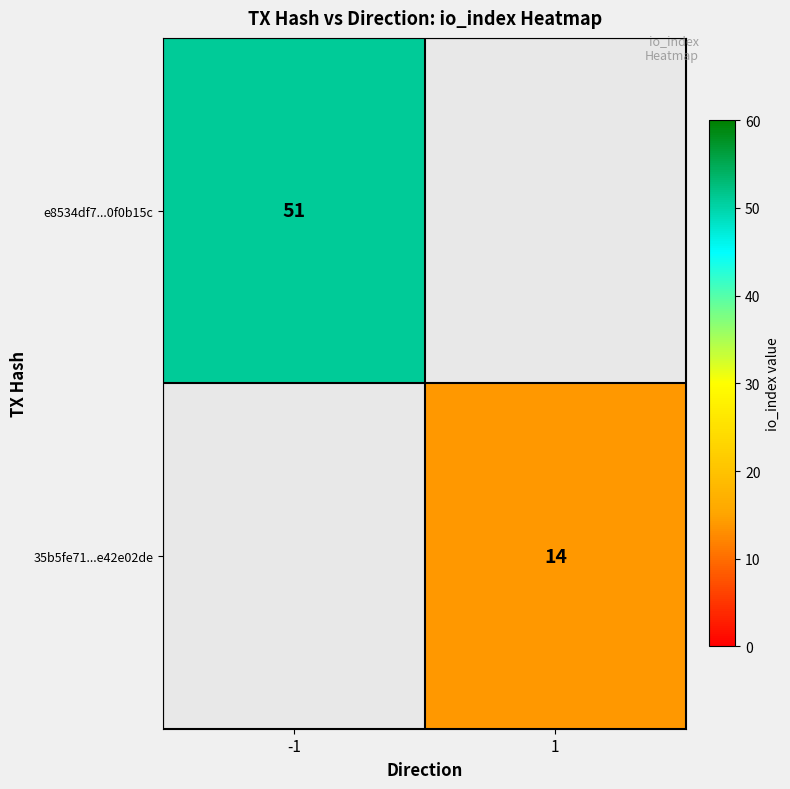

The value of 35b5fe71...e42e02de at 1 is 21. True or false?

False